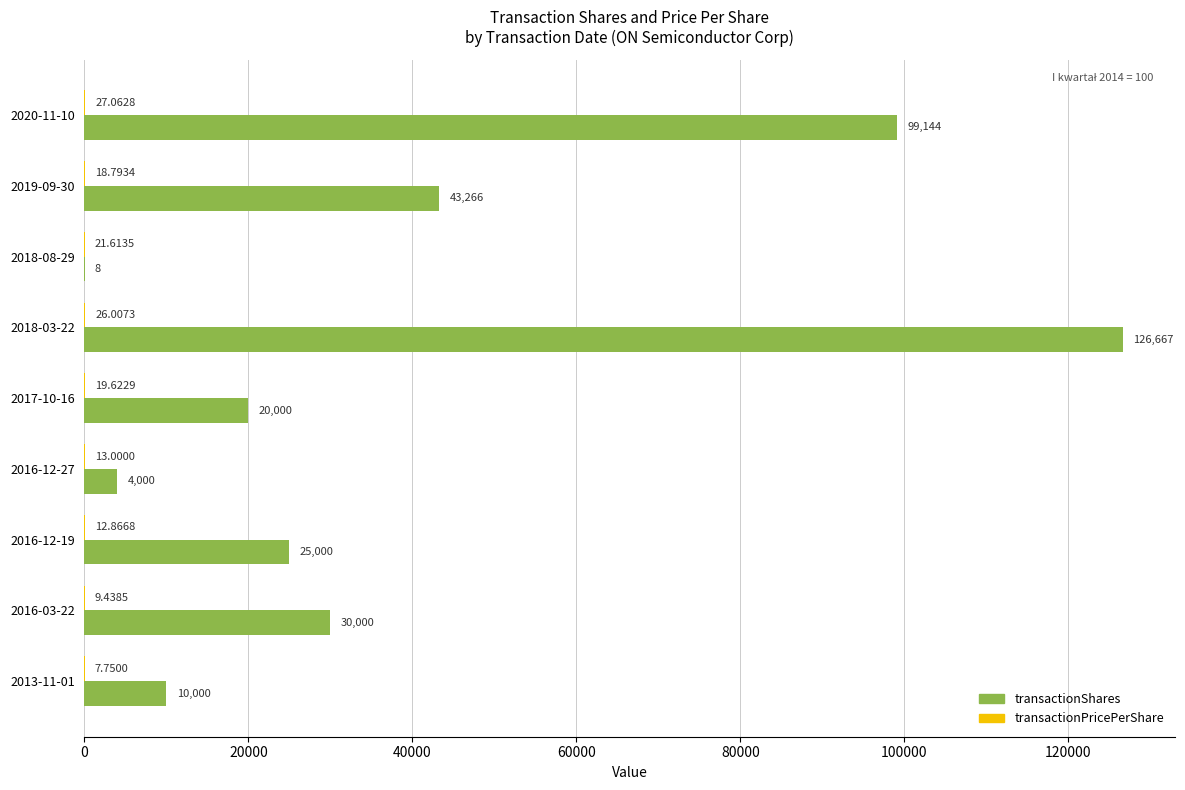

Which series changed the most between 2018-03-22 and 2017-10-16?

transactionShares